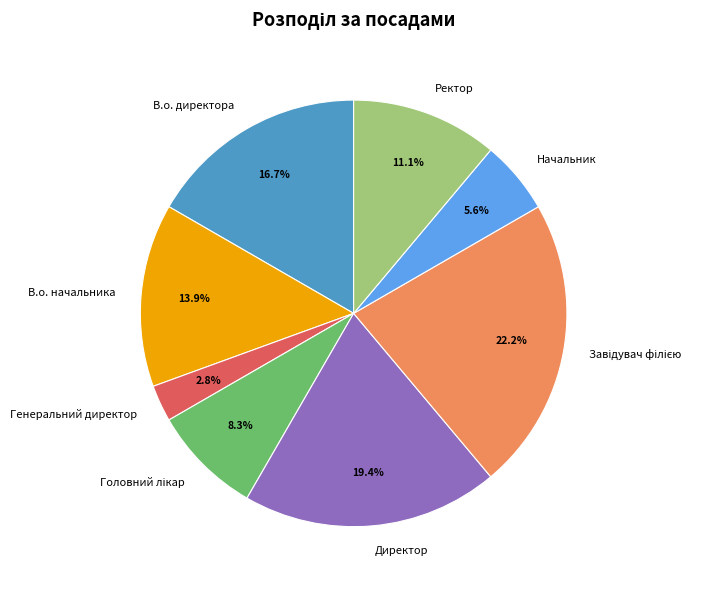

To the nearest percent, what is the difference between the largest and smallest slice percentages?

19%